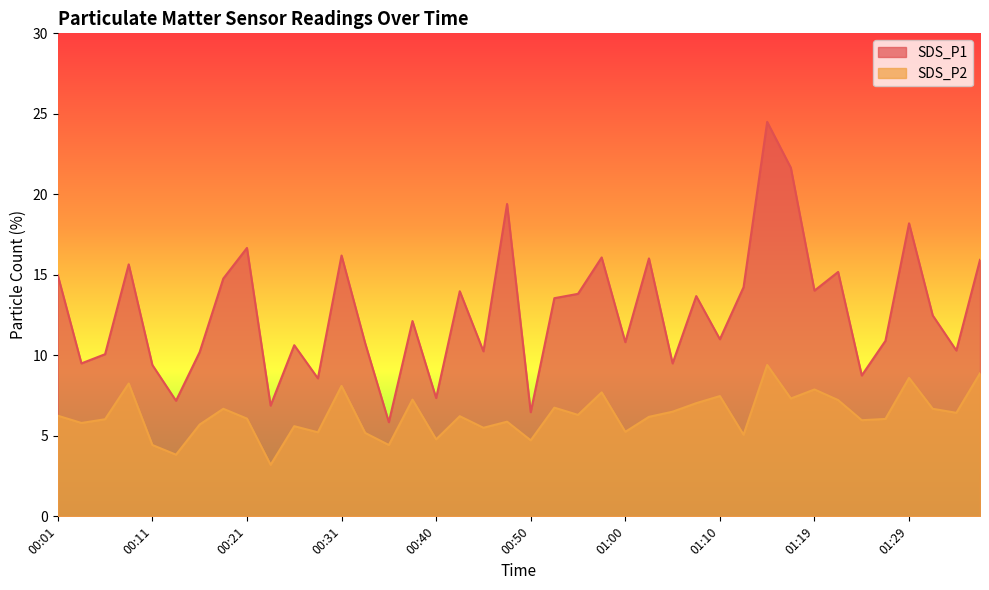

The SDS_P2 series shows 7.2 at 01:22. True or false?

True